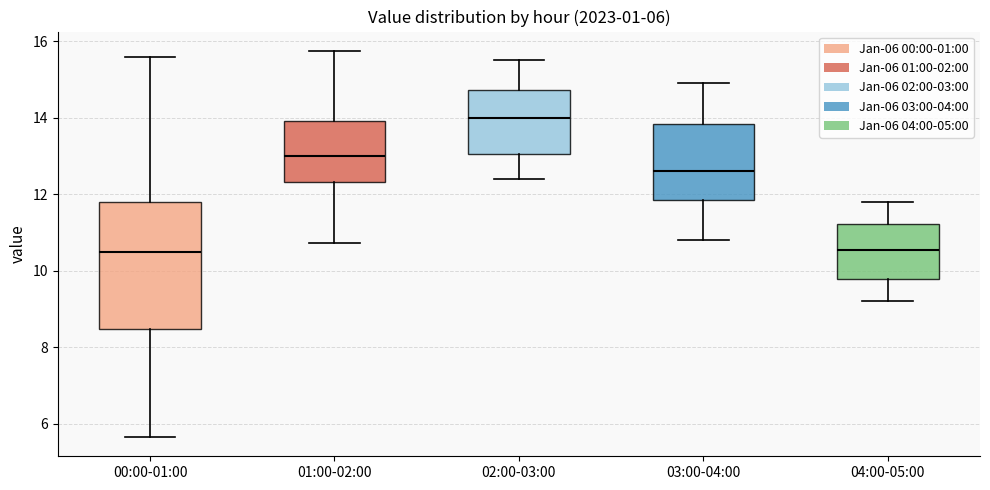

Which box's median line is the highest?

02:00-03:00